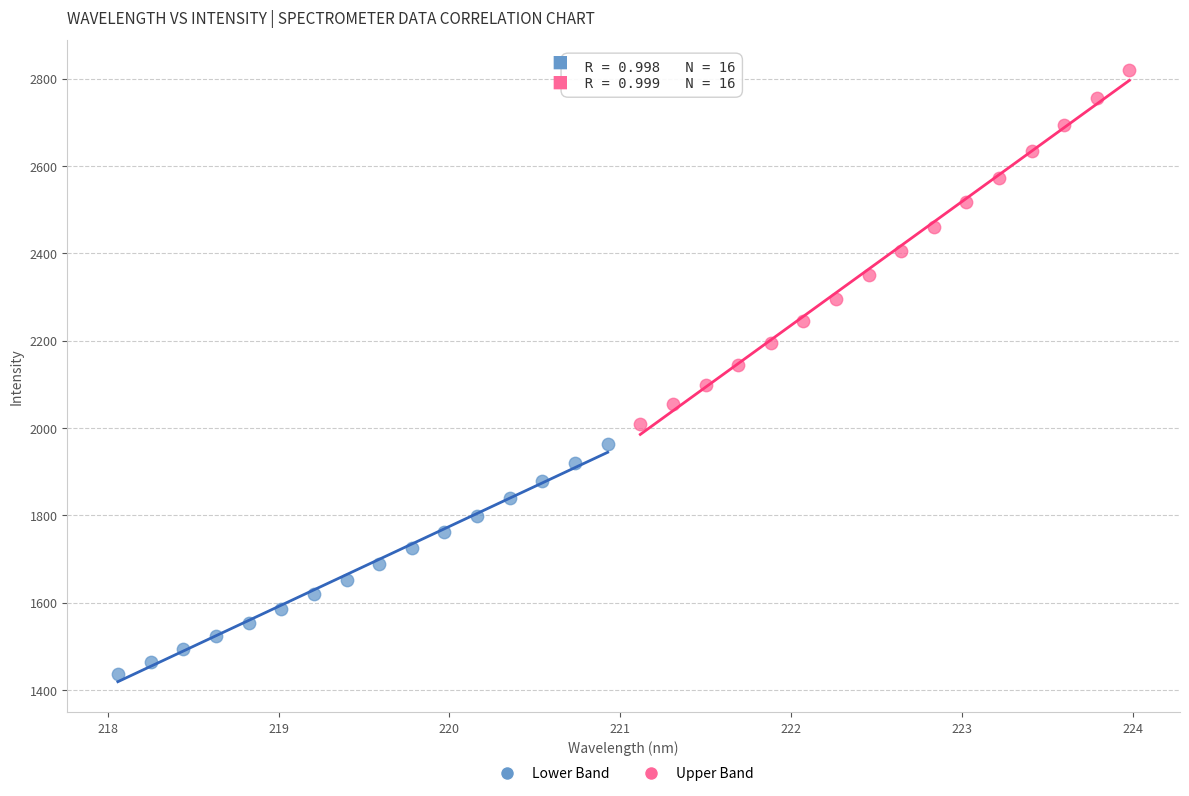

Which series has the widest spread of Y values?

Upper Band